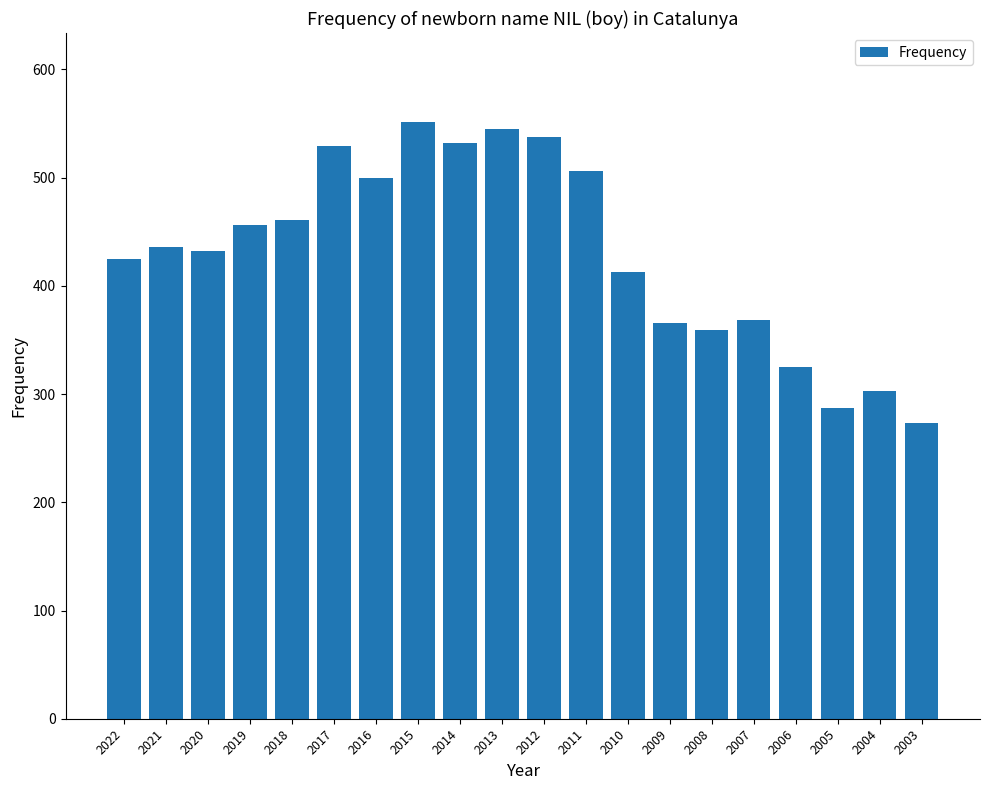

How many bars are there in total?

20